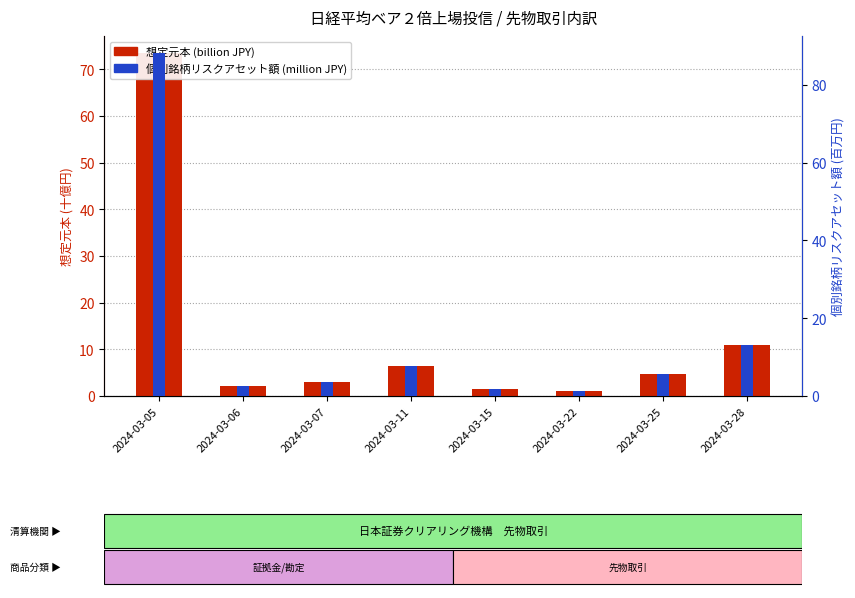

How many groups of bars are there?

8